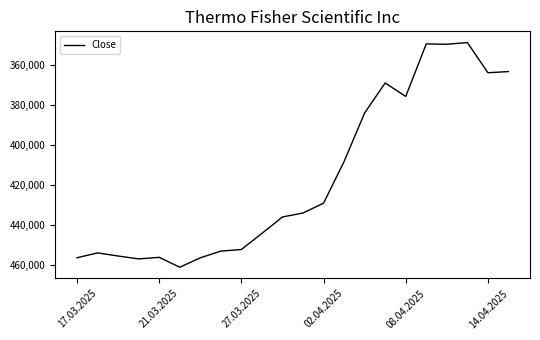

What is the minimum value shown in the chart?

348996